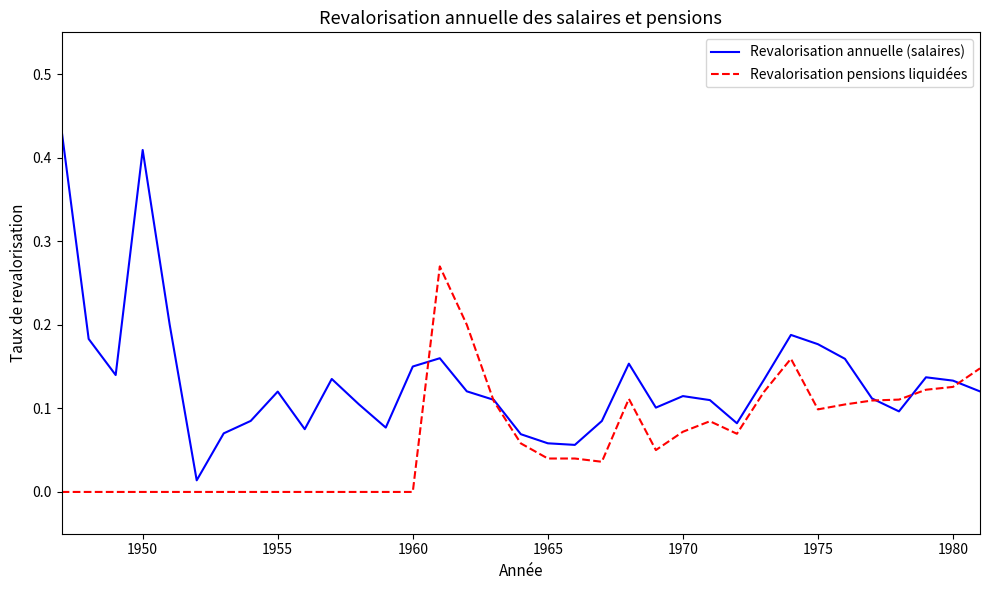

Which series has the largest total across all categories?

Revalorisation annuelle (salaires)